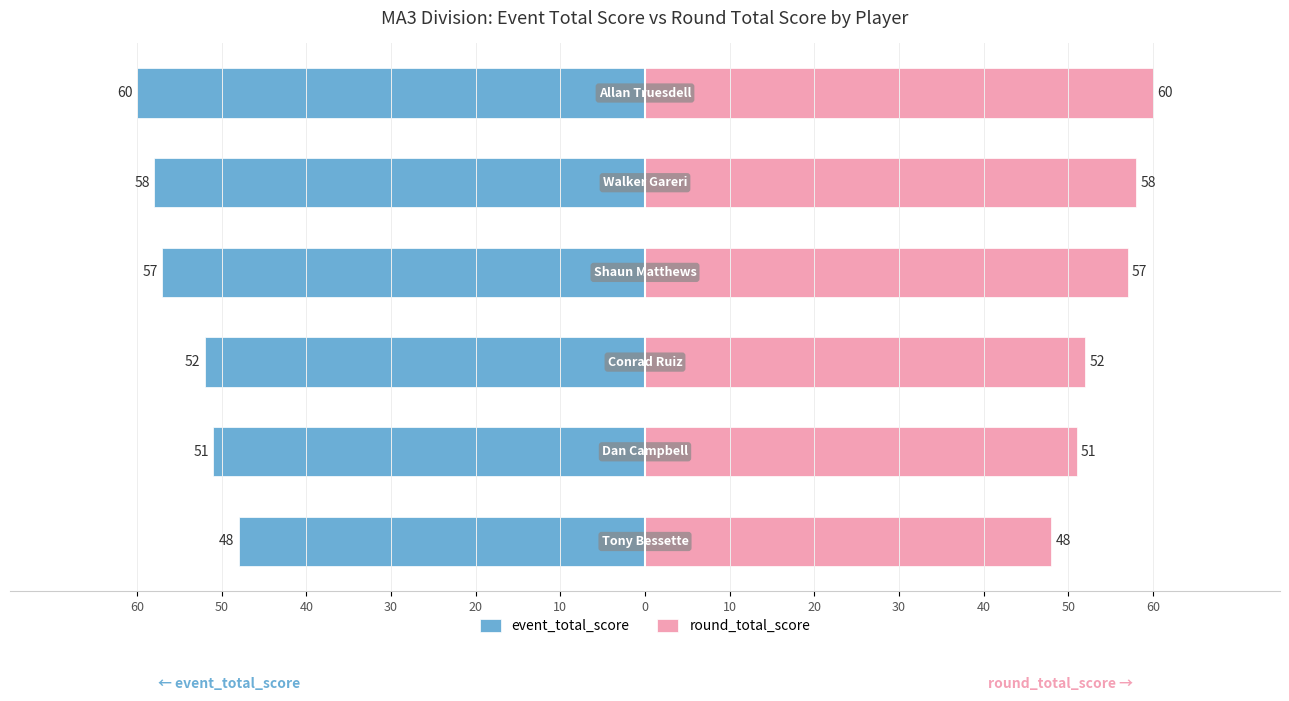

Reading right to left, list all the values displayed in this chart.

event_total_score: 10=-60	20=-58	30=-57	40=-52	50=-51	60=-48
round_total_score: 10=60	20=58	30=57	40=52	50=51	60=48